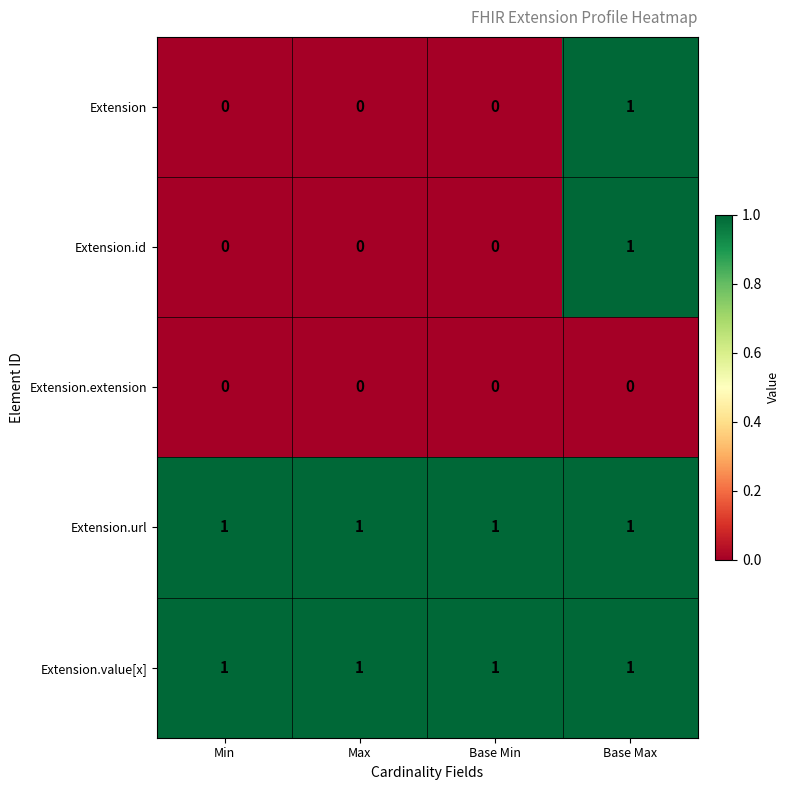

Is it true that Extension.value[x] equals 1 at Base Min?

True